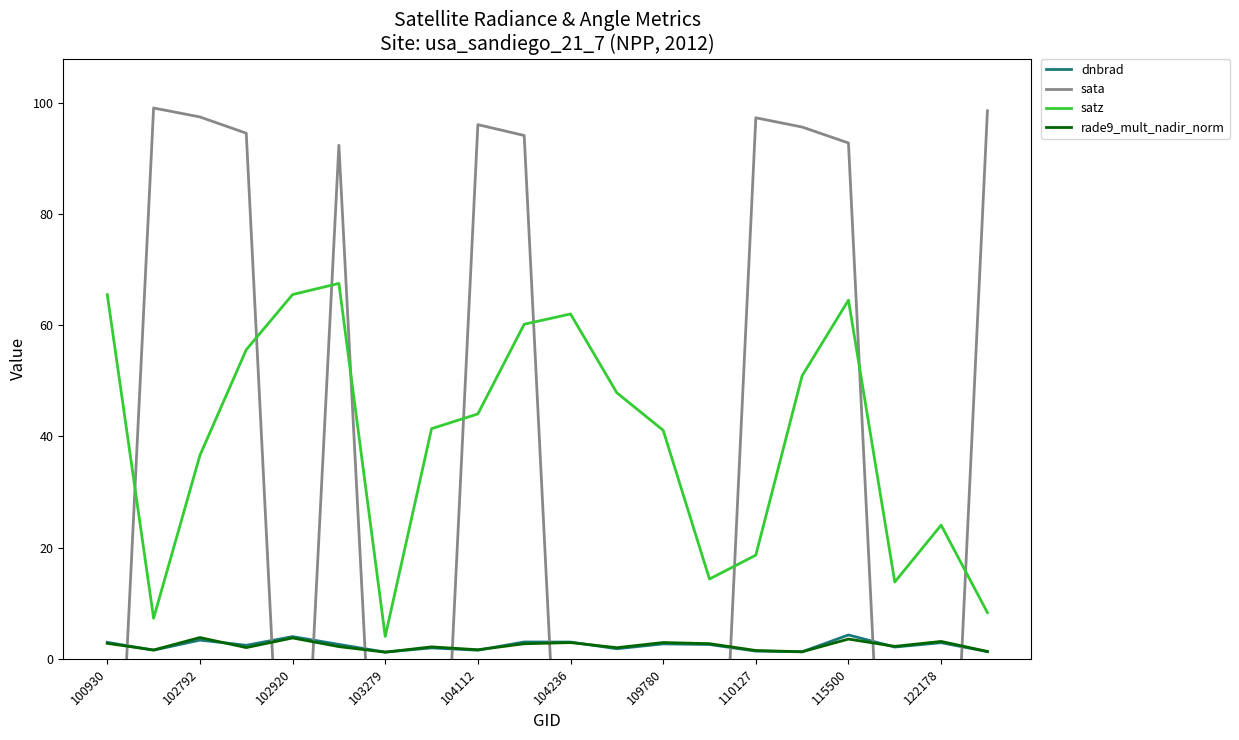

What is the sum of all dnbrad values?

48.0